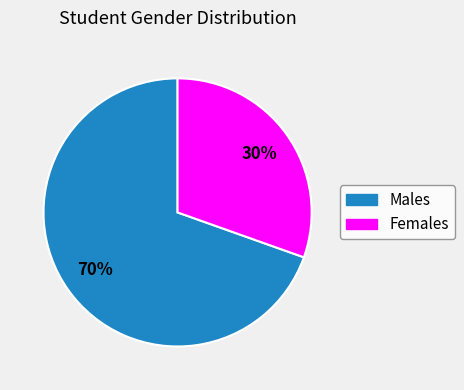

Is there a majority slice in this chart?

Yes